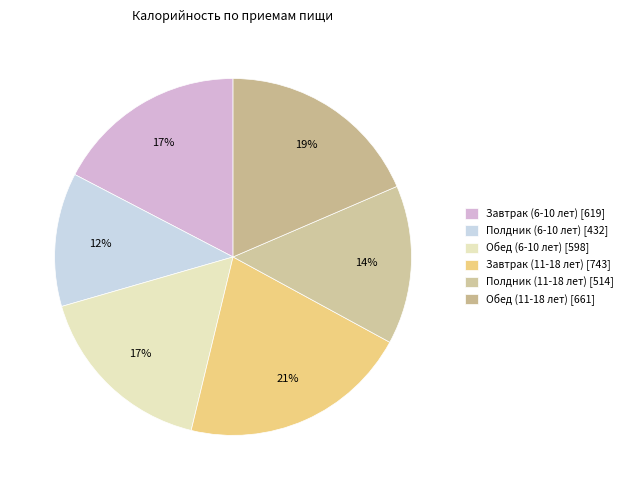

How many slices are in this pie chart?

6